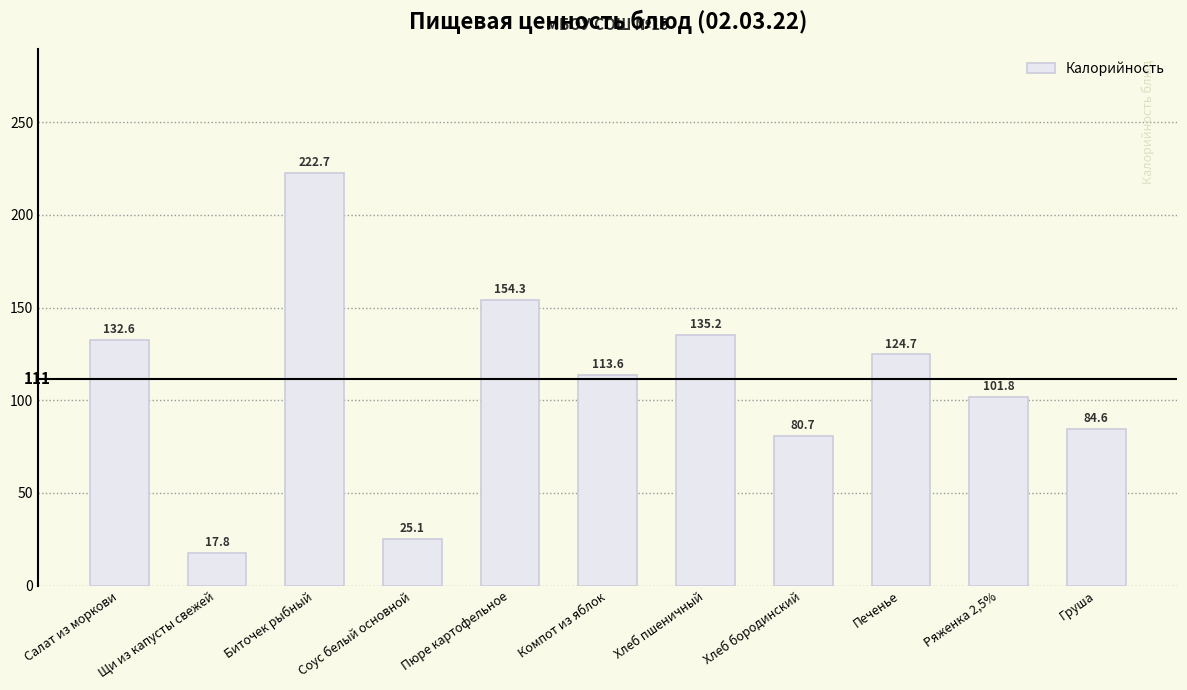

How many series are shown in this chart?

1